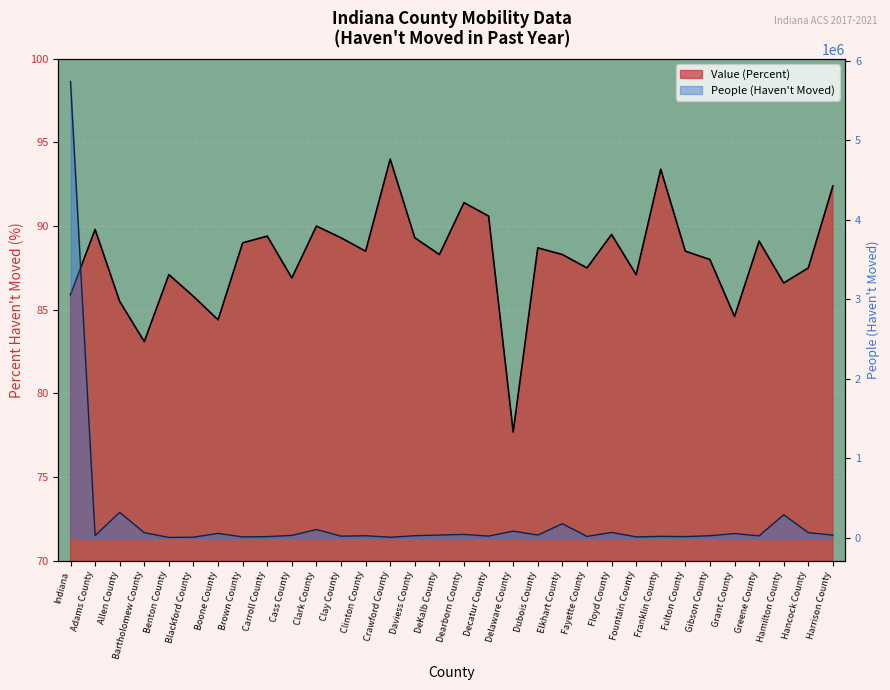

Reading left to right, extract all data points from this chart.

People (Haven't Moved): Indiana=5737813.0	Adams County=31379.0	Allen County=322297.0	Bartholomew County=67120.0	Benton County=7493.0	Blackford County=10333.0	Boone County=58366.0	Brown County=13637.0	Carroll County=17950.0	Cass County=32695.0	Clark County=107142.0	Clay County=23441.0	Clinton County=28816.0	Crawford County=9787.0	Daviess County=29280.0	DeKalb County=37598.0	Dearborn County=45732.0	Decatur County=23785.0	Delaware County=86711.0	Dubois County=38040.0	Elkhart County=179668.0	Fayette County=20196.0	Floyd County=70460.0	Fountain County=14171.0	Franklin County=20974.0	Fulton County=17948.0	Gibson County=28684.0	Grant County=55894.0	Greene County=27163.0	Hamilton County=292778.0	Hancock County=67978.0	Harrison County=36197.0
Value (Percent): Indiana=85.9	Adams County=89.8	Allen County=85.5	Bartholomew County=83.1	Benton County=87.1	Blackford County=85.8	Boone County=84.4	Brown County=89.0	Carroll County=89.4	Cass County=86.9	Clark County=90.0	Clay County=89.3	Clinton County=88.5	Crawford County=94.0	Daviess County=89.3	DeKalb County=88.3	Dearborn County=91.4	Decatur County=90.6	Delaware County=77.7	Dubois County=88.7	Elkhart County=88.3	Fayette County=87.5	Floyd County=89.5	Fountain County=87.1	Franklin County=93.4	Fulton County=88.5	Gibson County=88.0	Grant County=84.6	Greene County=89.1	Hamilton County=86.6	Hancock County=87.5	Harrison County=92.4